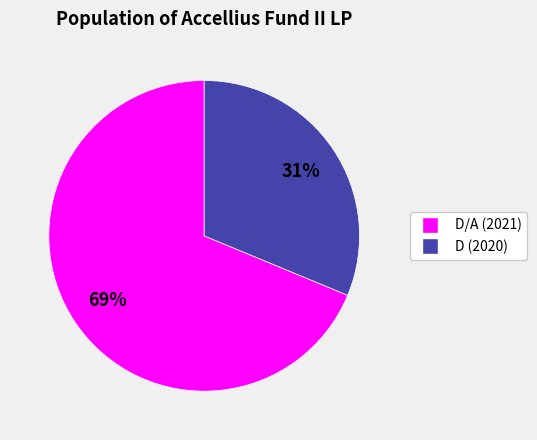

To the nearest percent, what is the average slice percentage?

50%